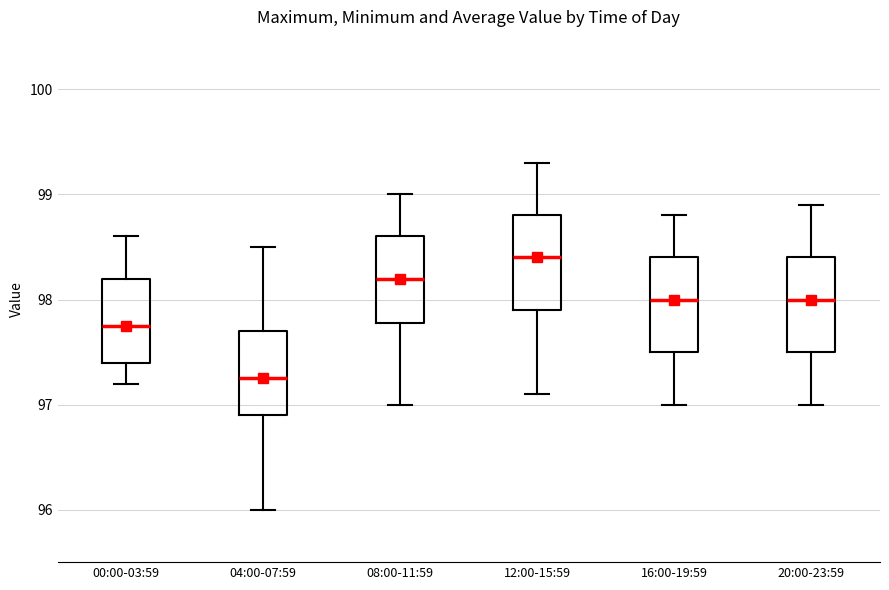

Where does the lower whisker of the box for 00:00-03:59 end on the y-axis? The values are not printed on the chart, so give them approximately, as read against the axis.

97.2